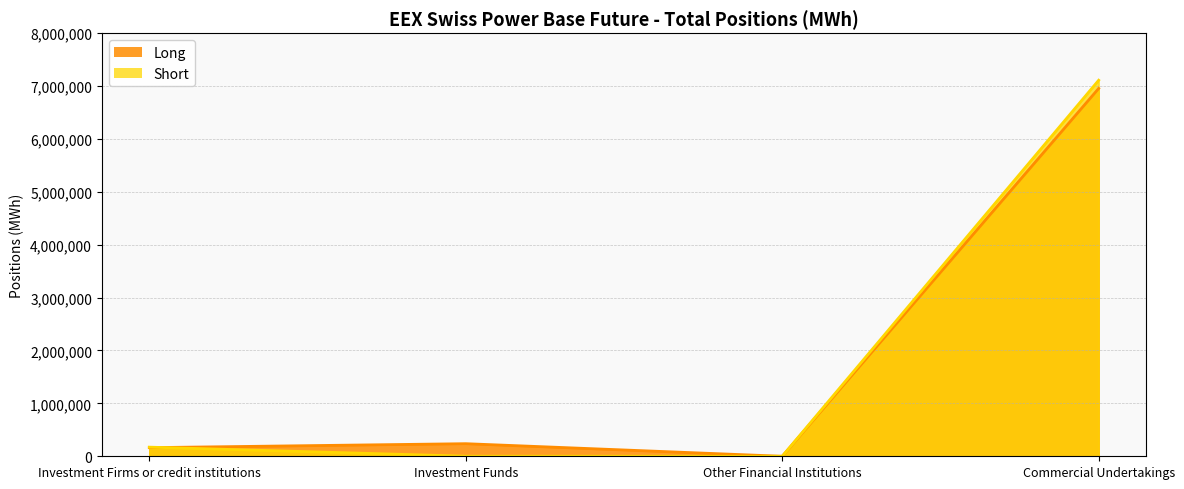

How many intersections are there between Long and Short?

1